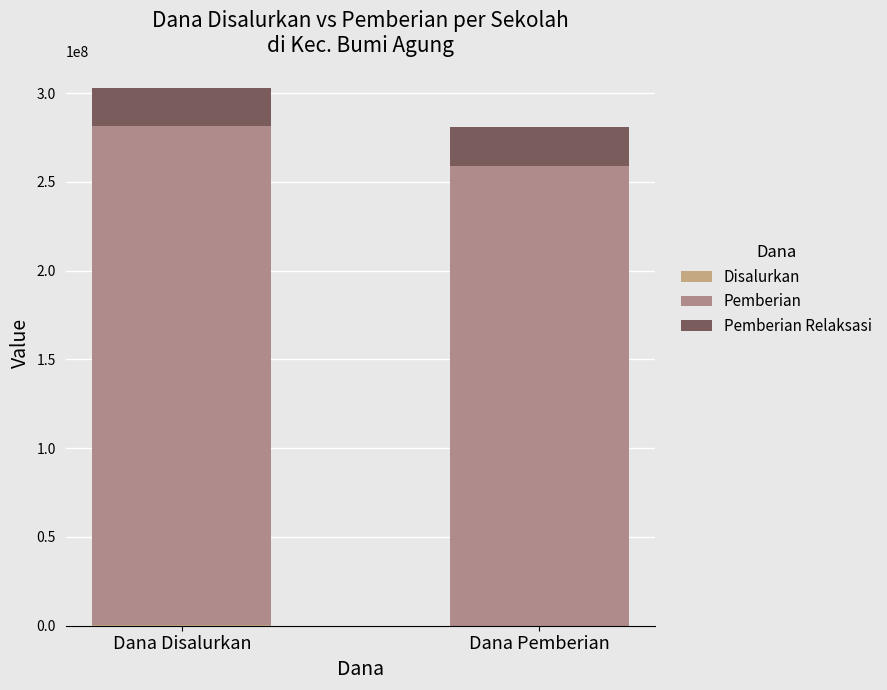

Does the chart contain stacked bars?

Yes